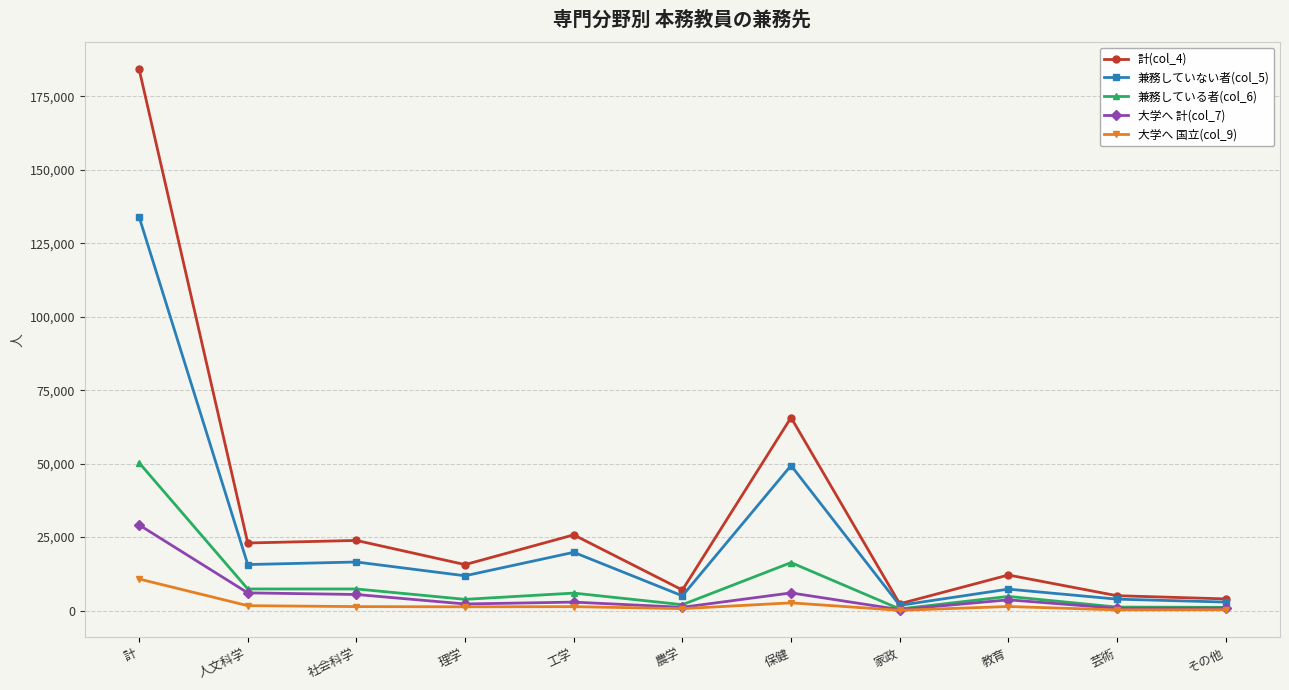

List the series in order of their peak value, lowest first.

大学へ 国立(col_9), 大学へ 計(col_7), 兼務している者(col_6), 兼務していない者(col_5), 計(col_4)